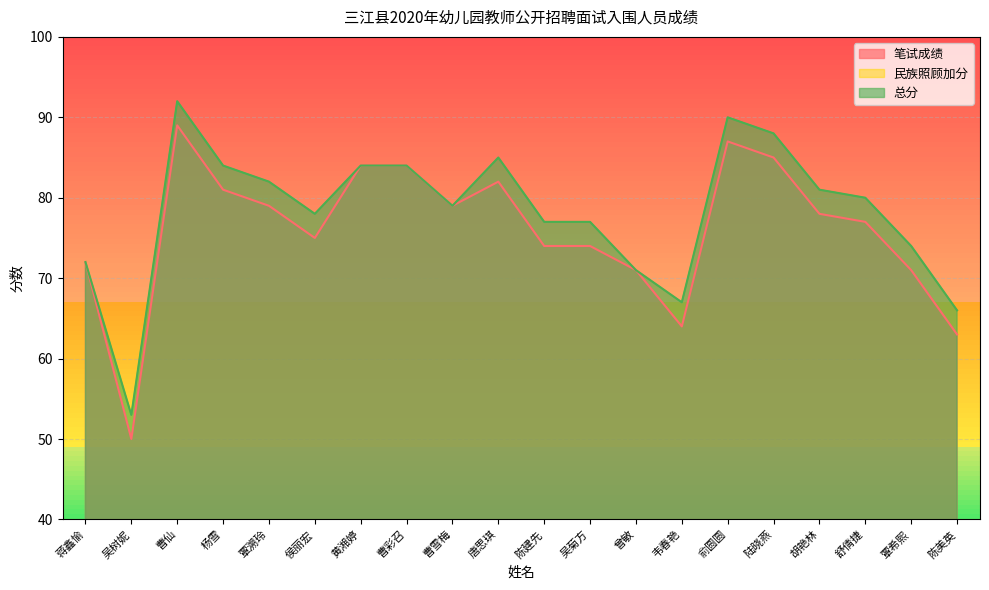

How many values in the 笔试成绩 series are below 78?

10